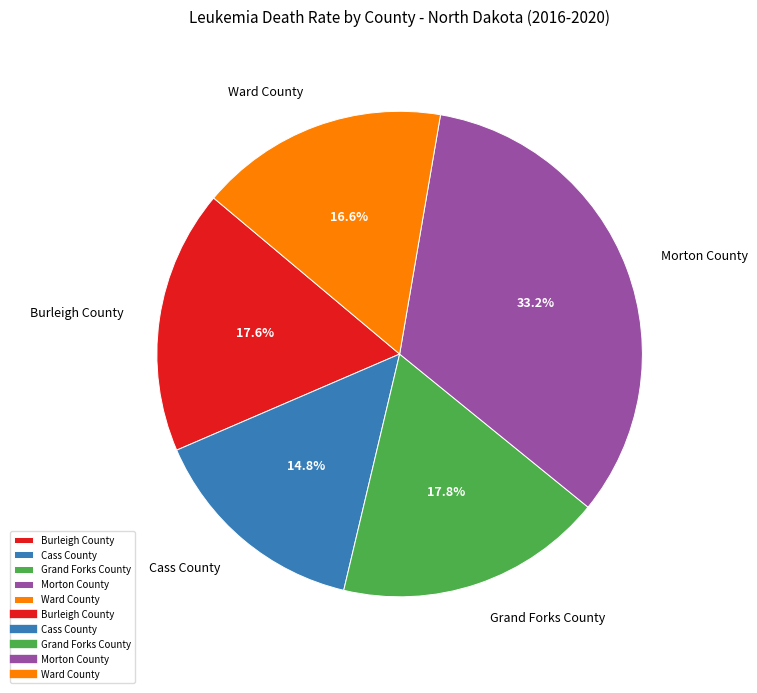

What portion of the pie excludes Burleigh County?

82.4%